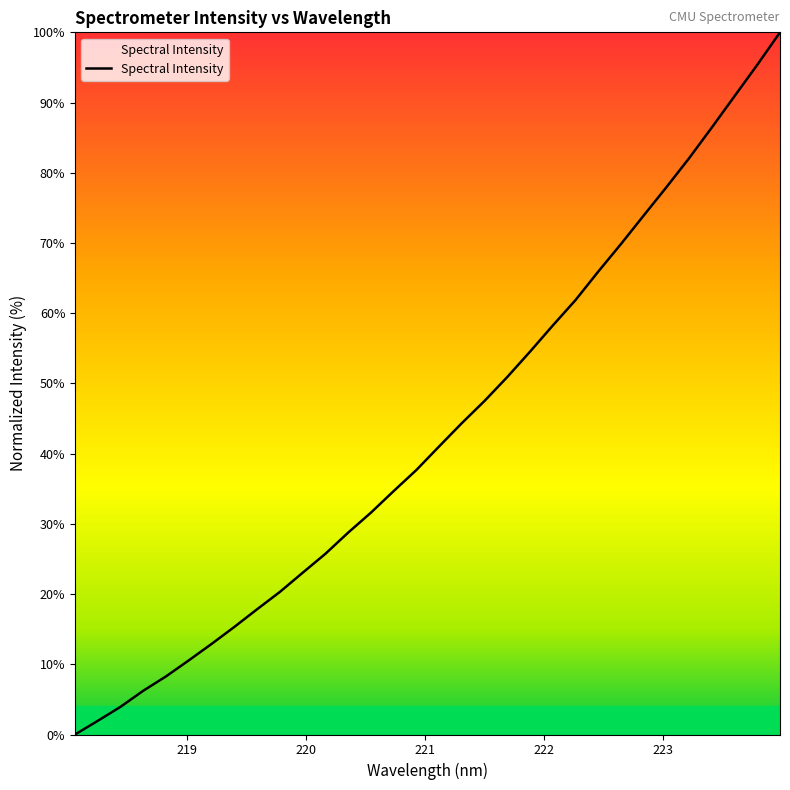

What is the difference between the maximum and minimum values?

100.0